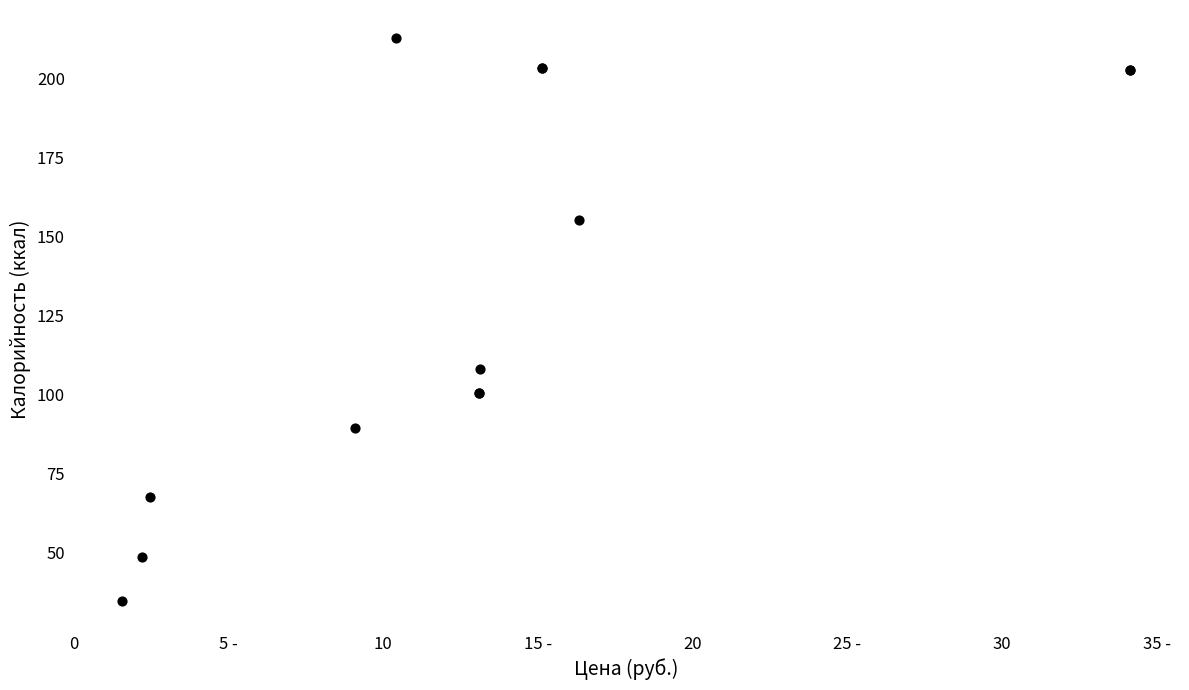

What Y value in the scatter plot is closest to 123?

108.0